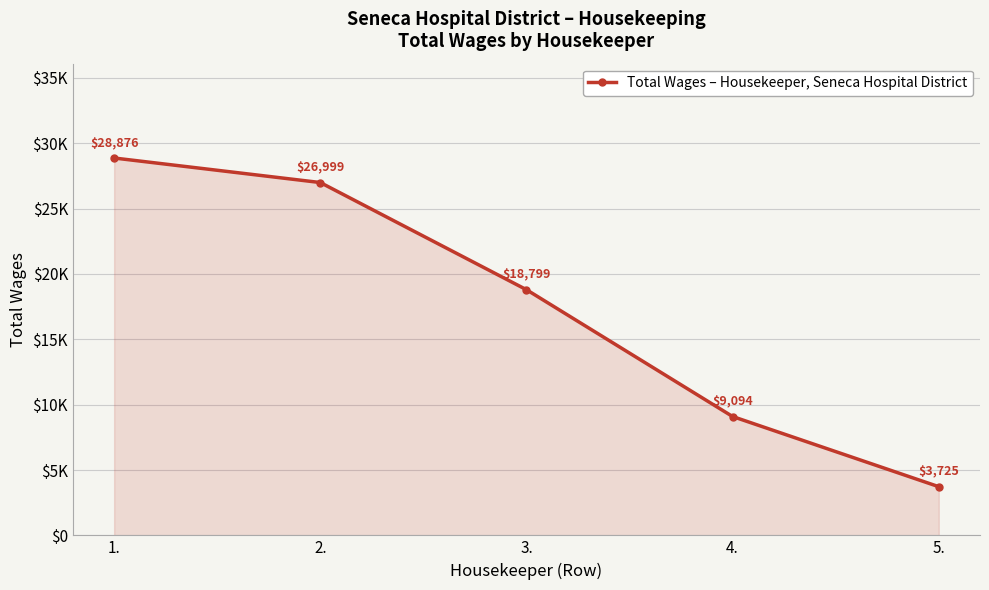

Reading left to right, list all the values displayed in this chart.

1.=28876	2.=26999	3.=18799	4.=9094	5.=3725